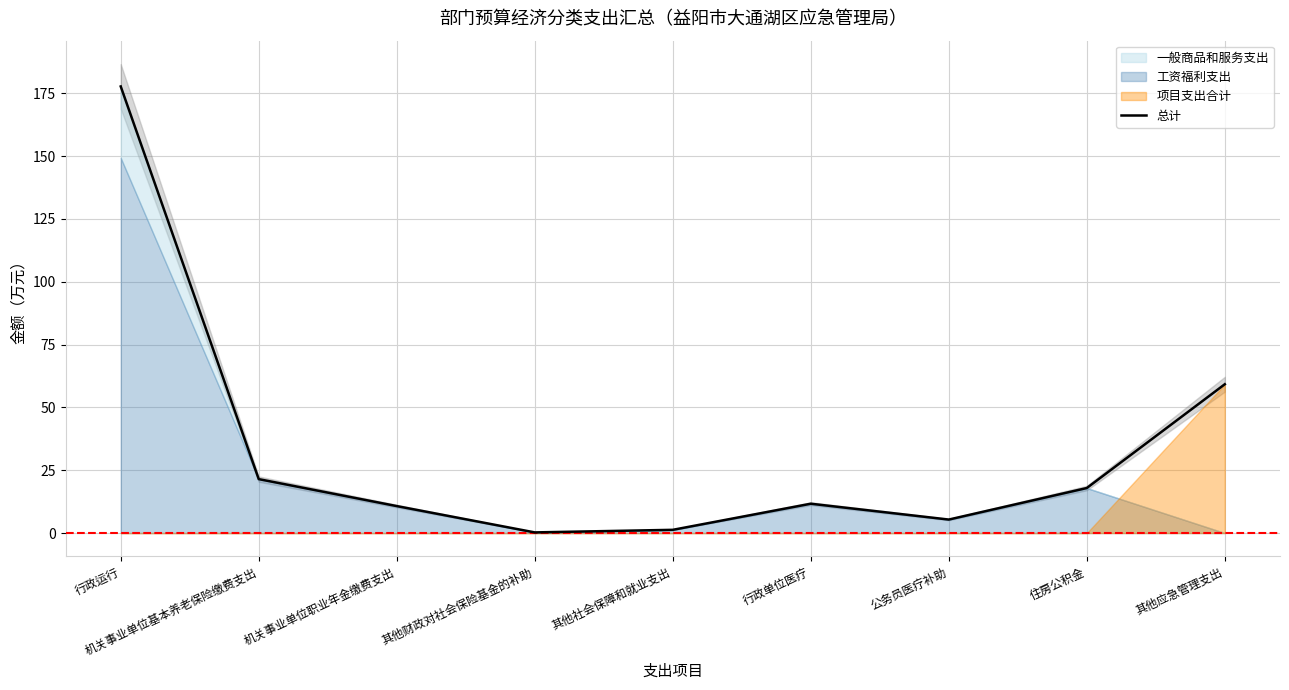

At which label is the value closest to 88?

其他应急管理支出